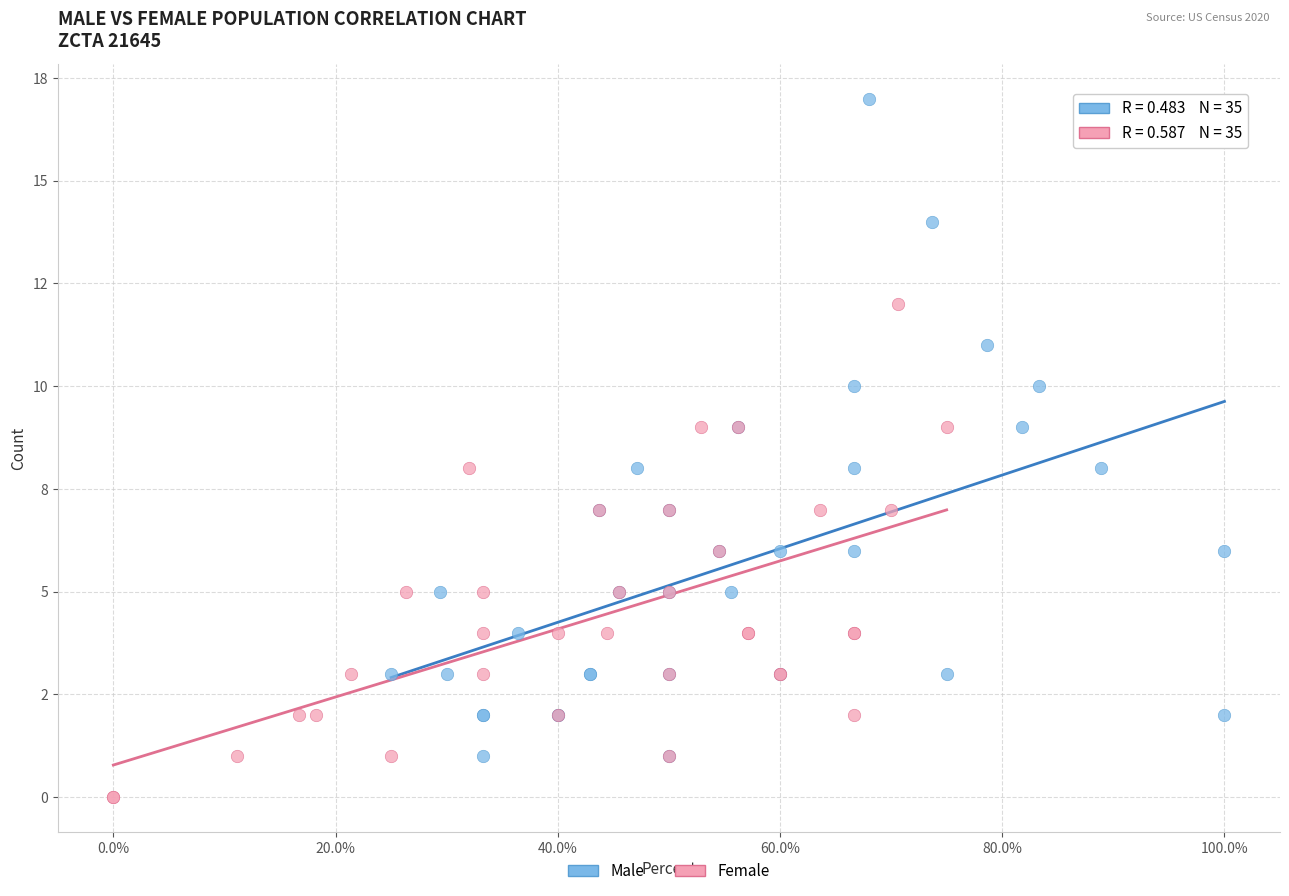

What are all the series names shown in the legend?

Male, Female